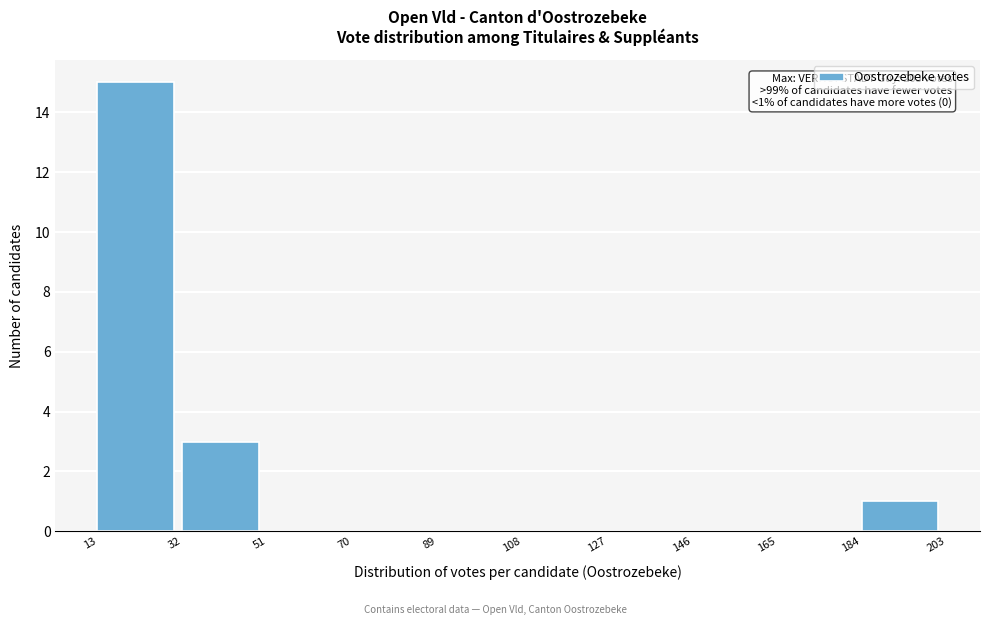

Over which range of the x-axis is the bar tallest?

13 to 32